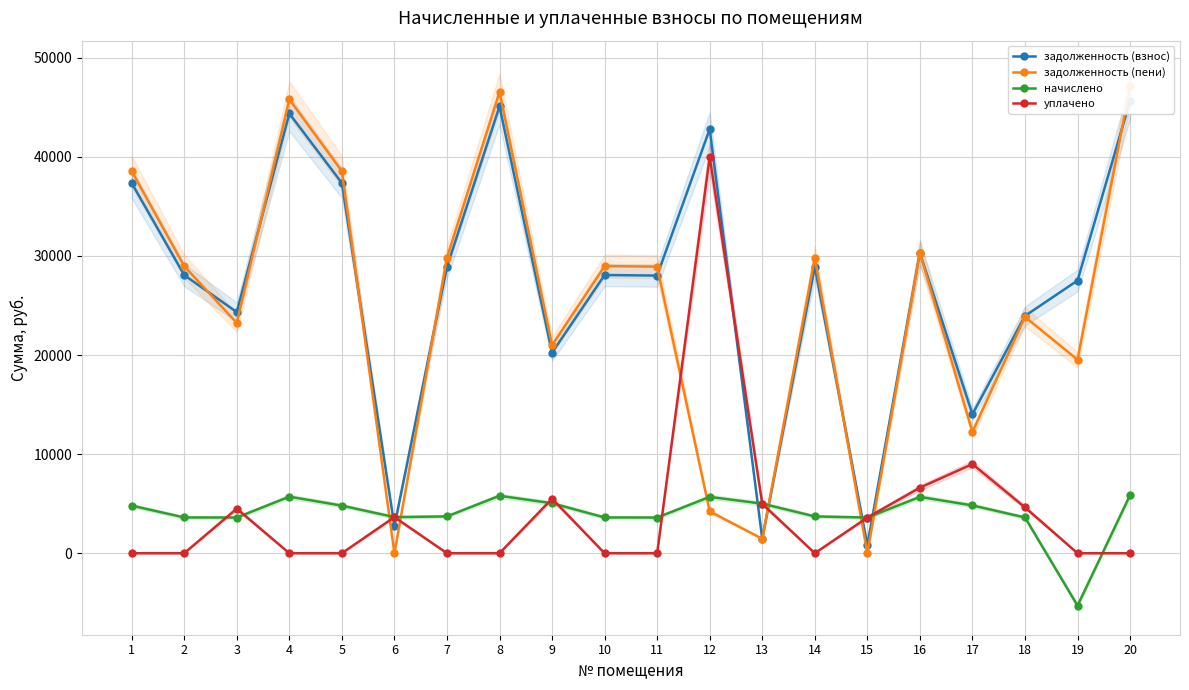

Which series changed the most between 1 and 9?

задолженность (пени)